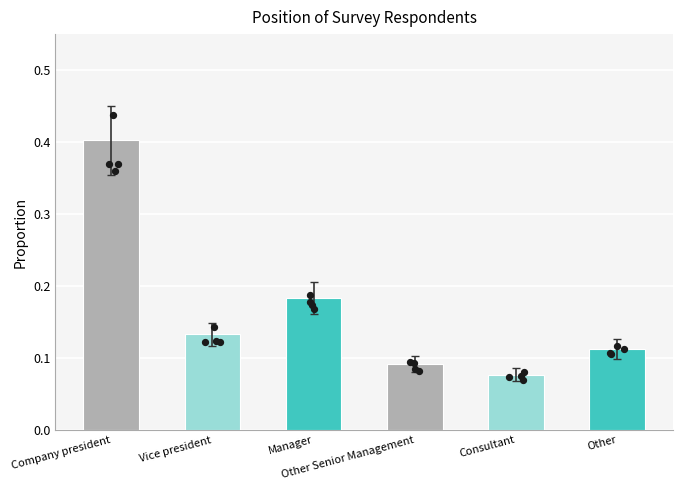

What is the change in value from Vice president to Manager?

+0.1